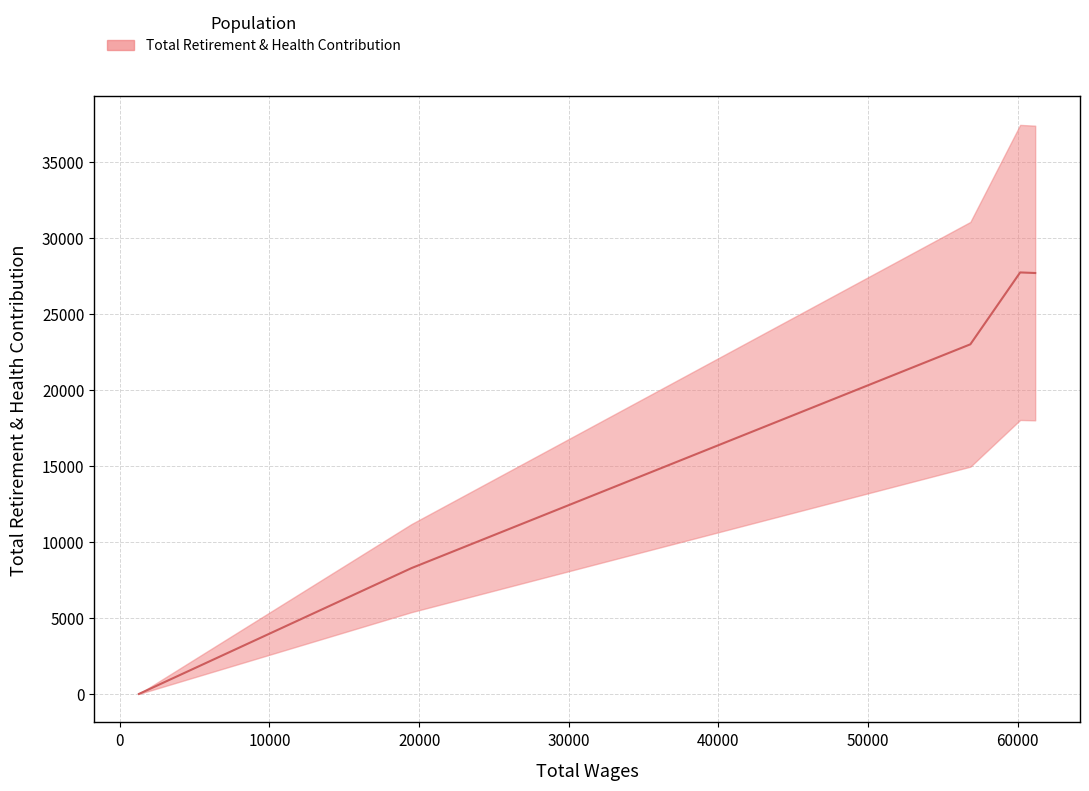

What is the difference between the second highest and minimum values?

27682